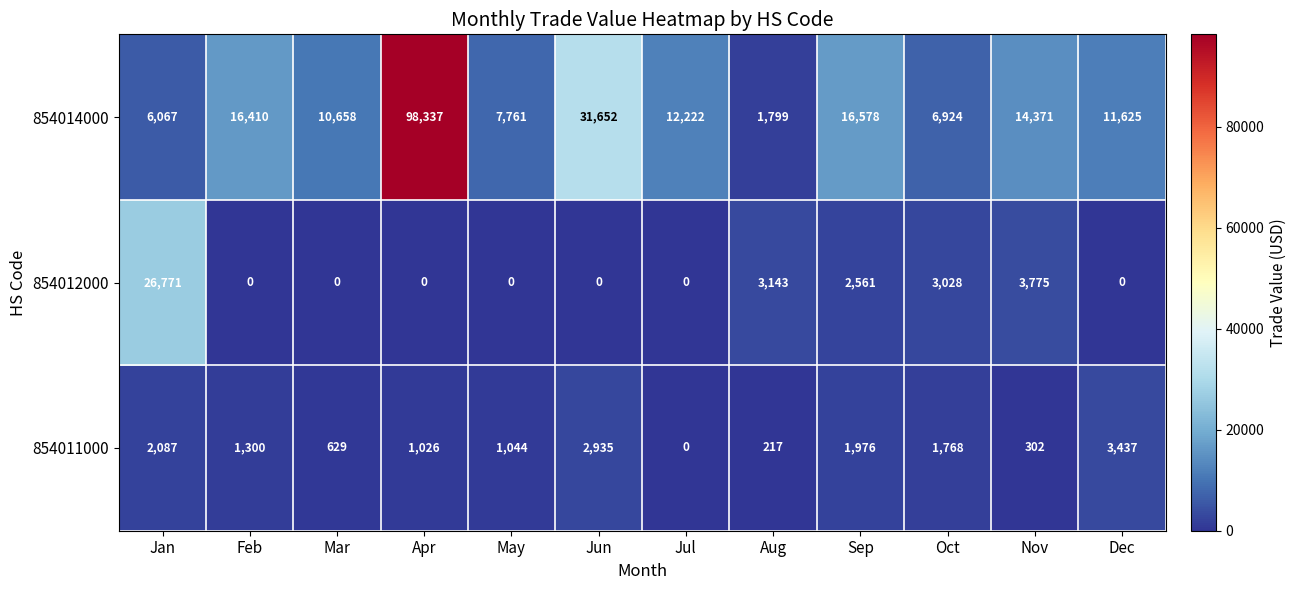

At which label is 854014000 closest to 50068?

Jun